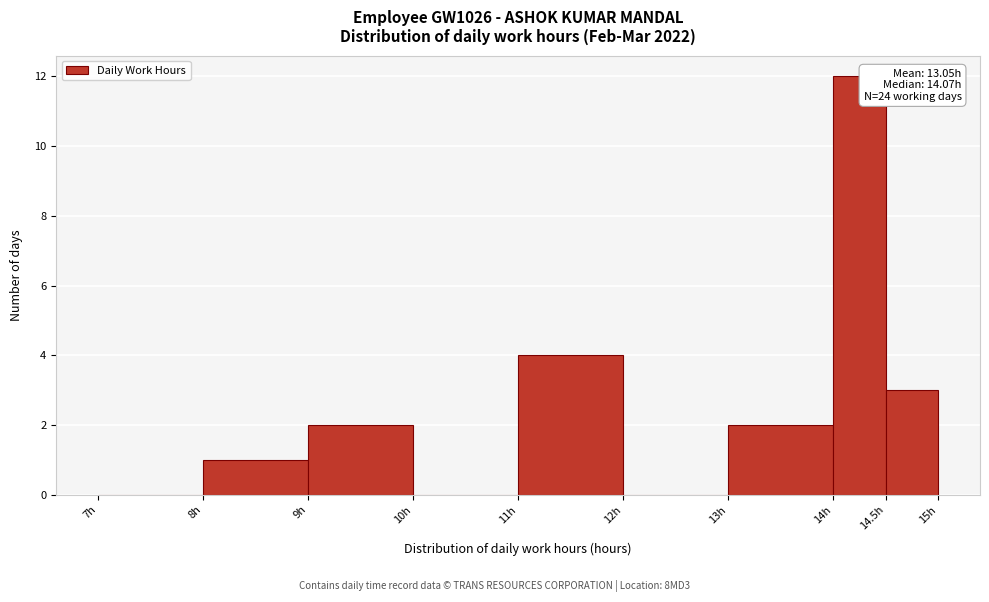

Over which range of the x-axis is the bar tallest?

14.0 to 14.5